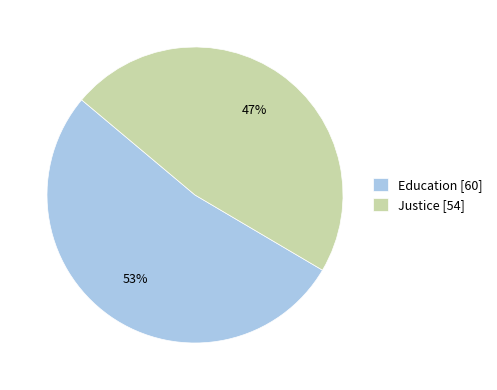

To the nearest percent, what is the average slice percentage?

50%